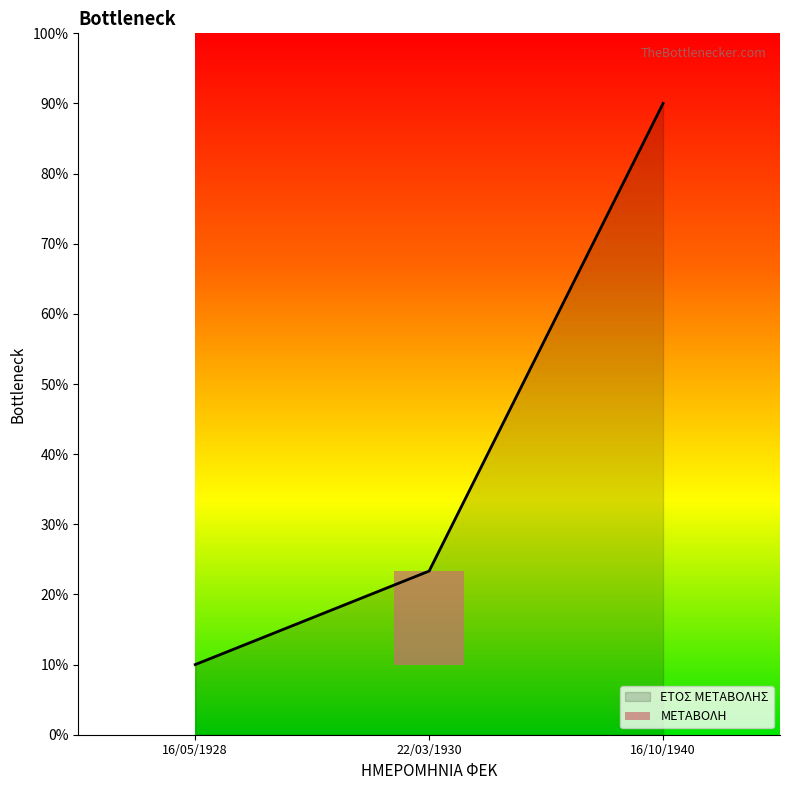

Between 16/05/1928 and 16/10/1940, which is larger?

16/10/1940